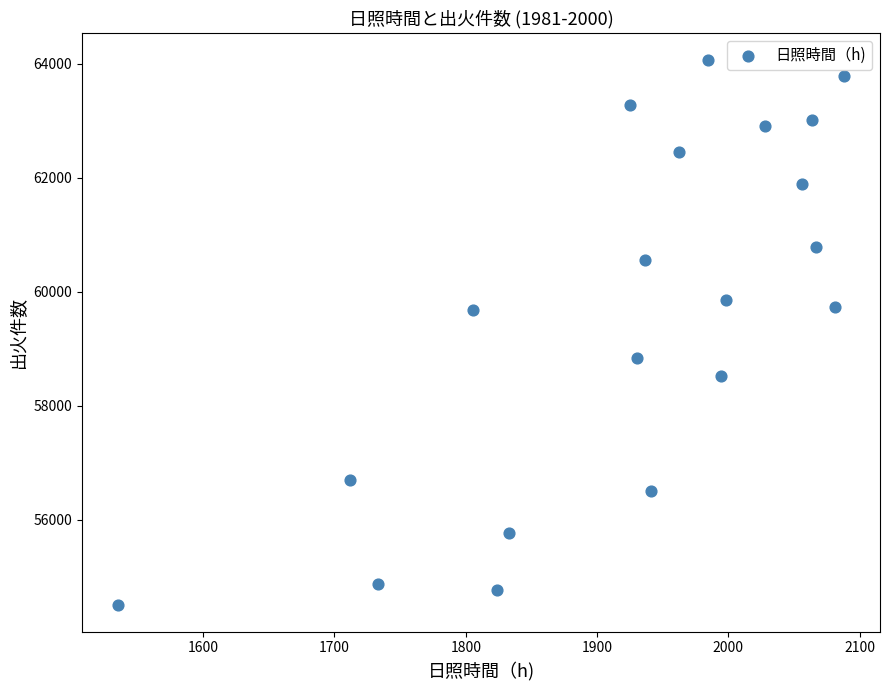

What is the range of Y values (max minus min)?

9552